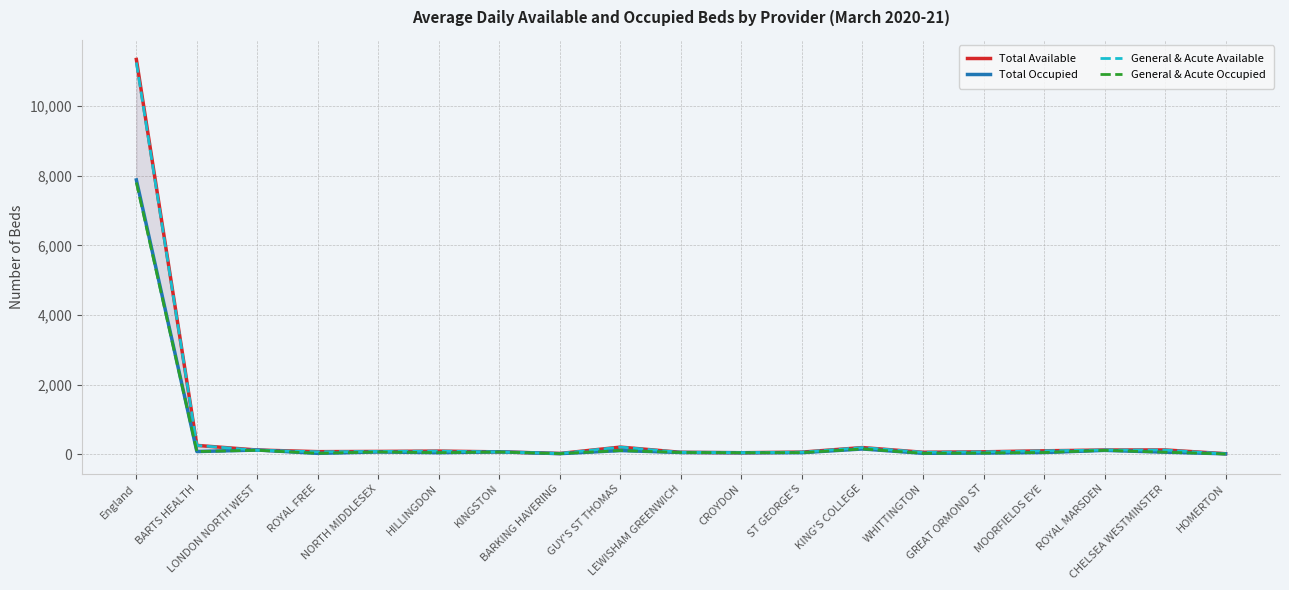

How many interior local peaks does the General & Acute Available series have?

4